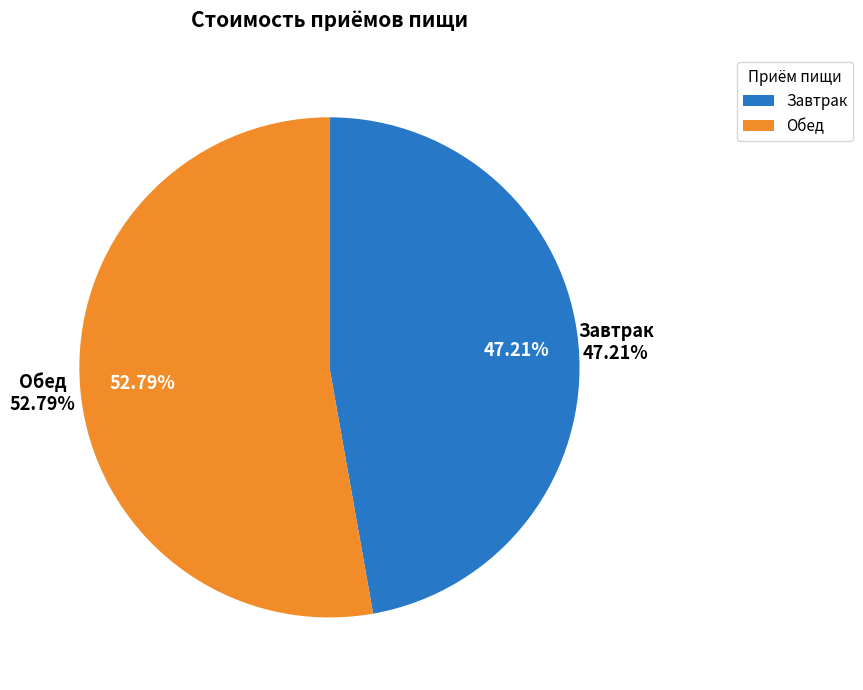

What percentage is the Обед slice, to the nearest percent?

53%